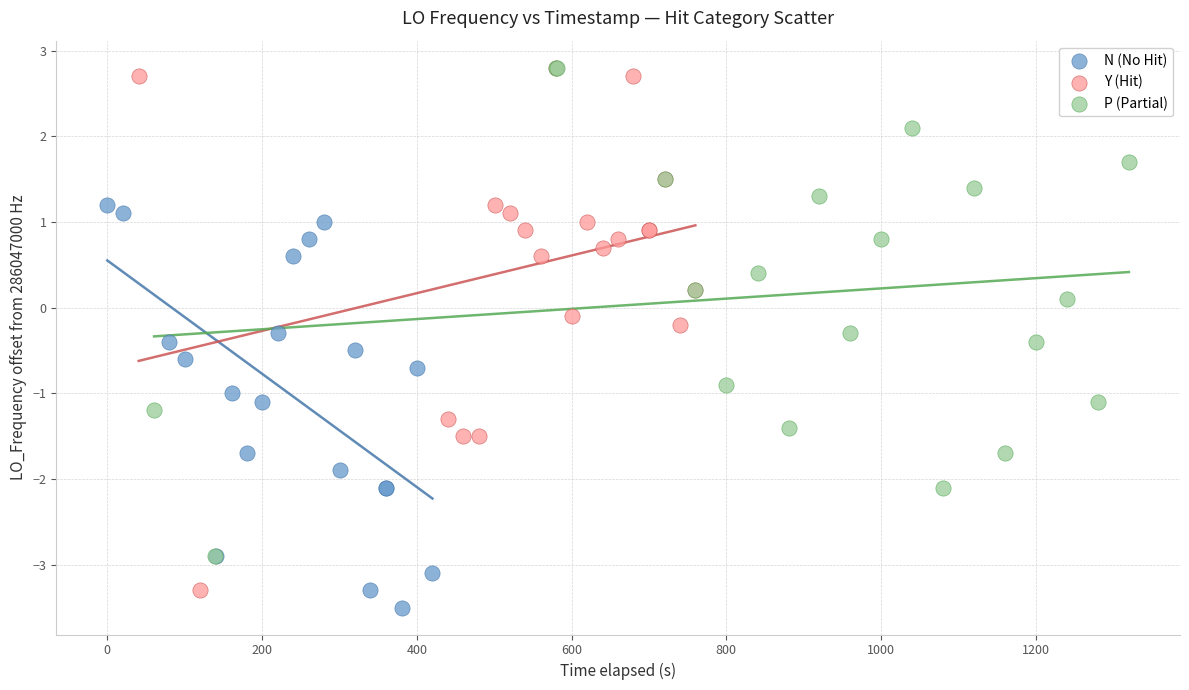

What are all the series names shown in the legend?

N (No Hit), Y (Hit), P (Partial)